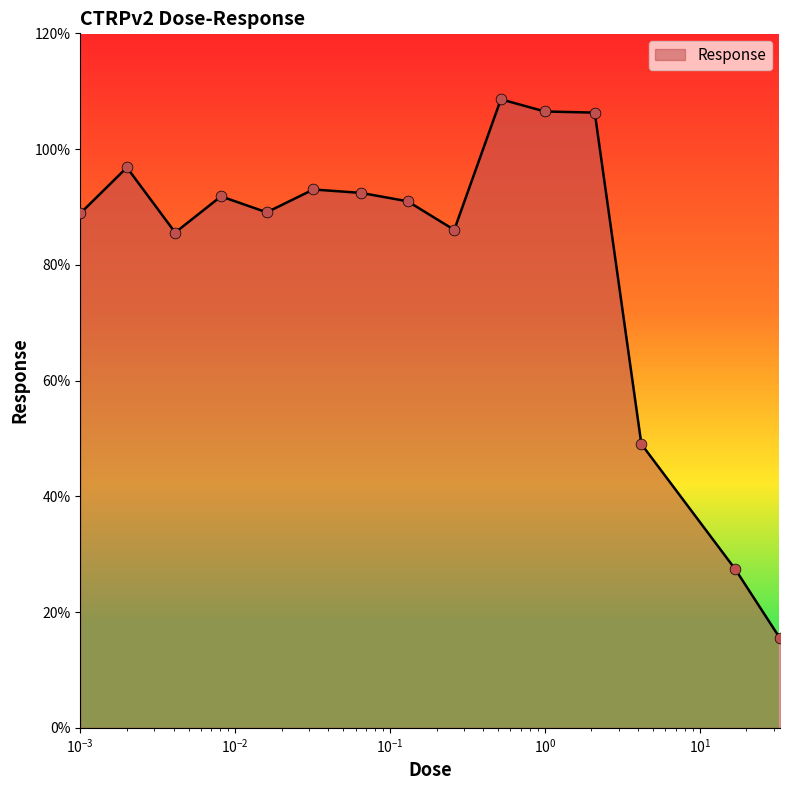

What is the difference between the maximum and minimum values?

93.1